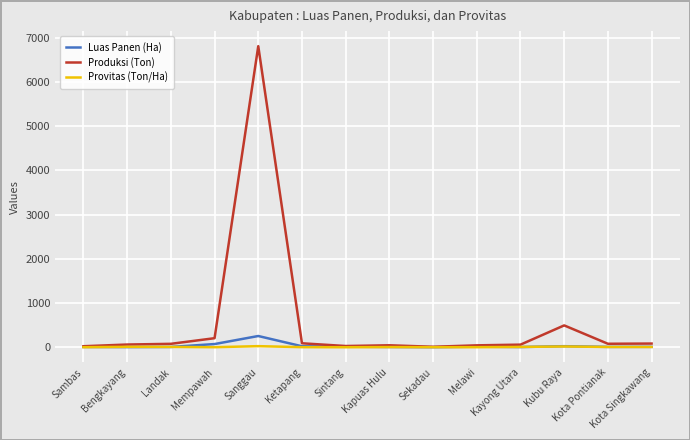

How many distinct data groups are displayed?

3